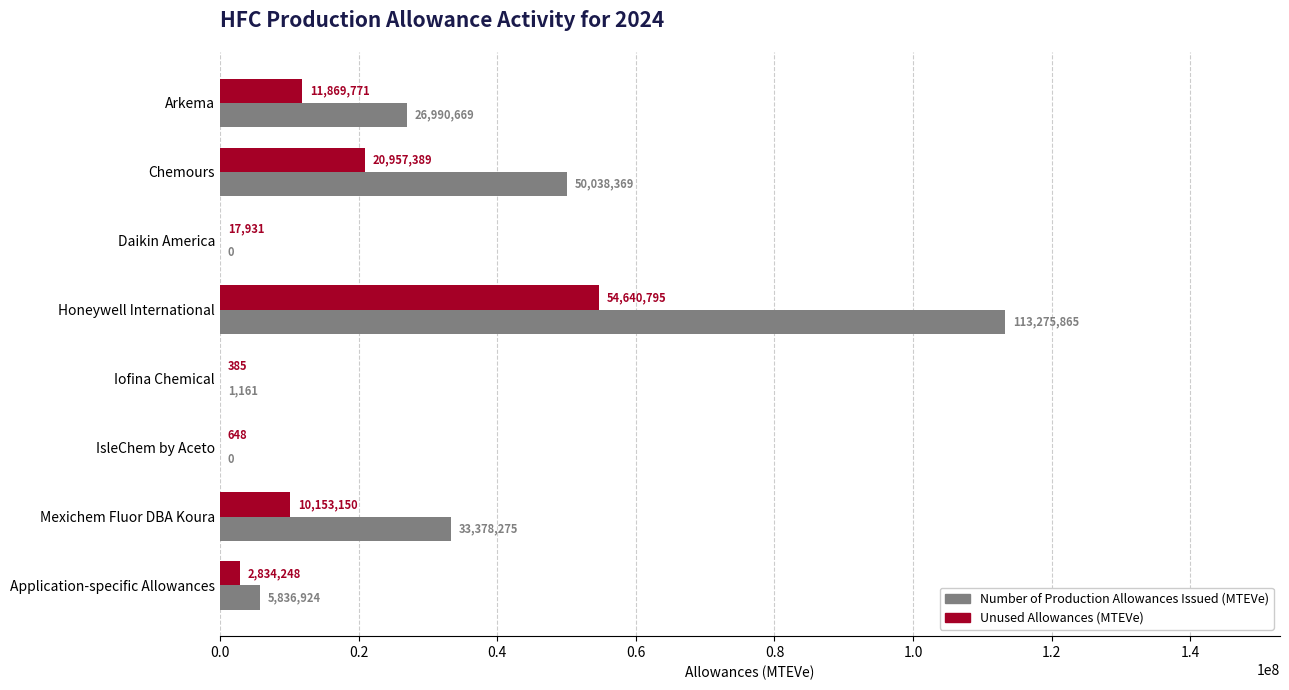

Is the value of Unused Allowances (MTEVe) at Honeywell International greater than the value of Number of Production Allowances Issued (MTEVe) at Daikin America?

Yes